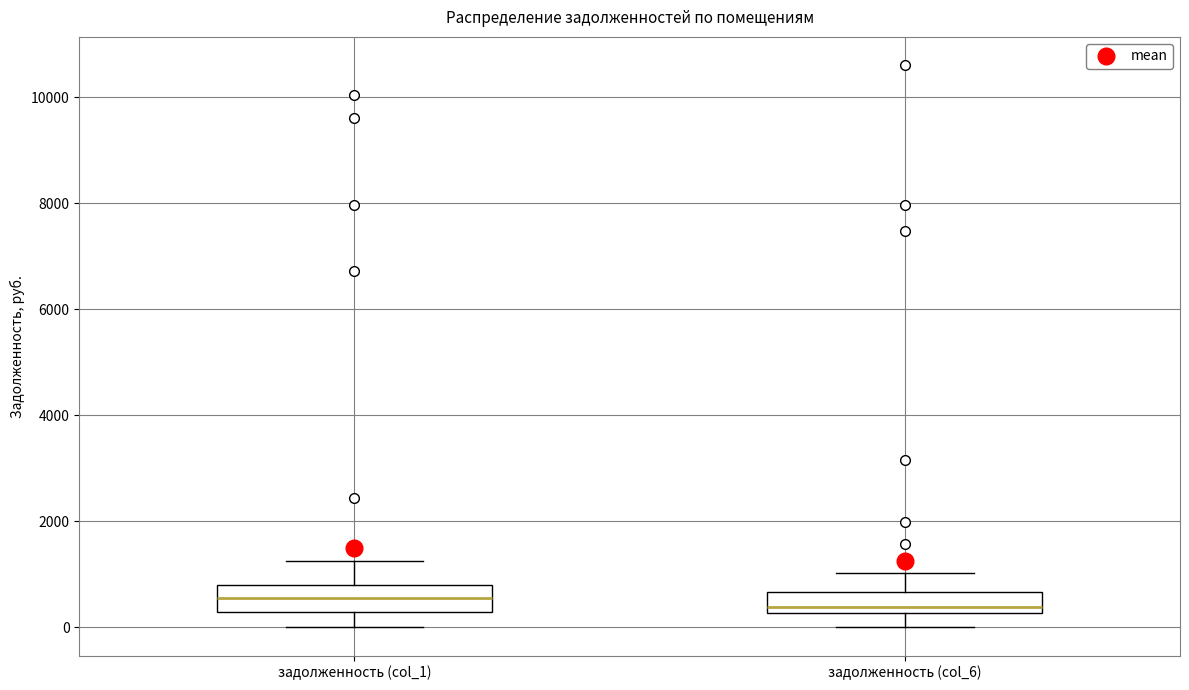

Reading left to right, transcribe this box plot: for each box, give where its median line is, the range the box spans, and where its two whiskers end, as read against the y-axis. The values are not printed on the chart, so give them approximately, as read against the axis.

задолженность (col_1): median 600, box 200 to 800, whiskers 0 to 1200
задолженность (col_6): median 400, box 200 to 600, whiskers 0 to 1000